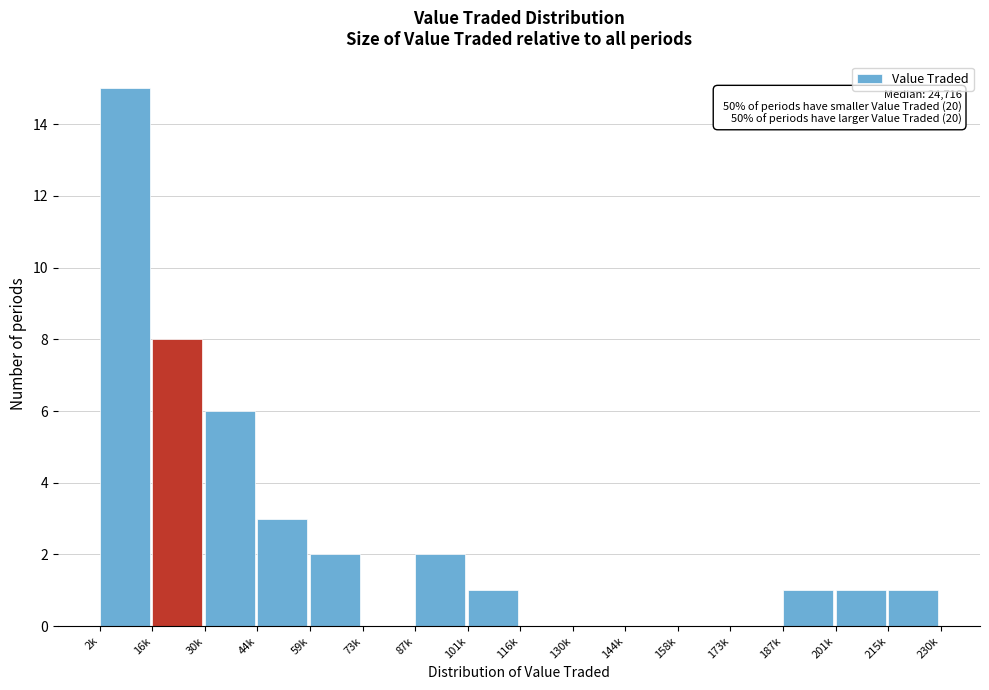

Reading left to right, transcribe all the data shown in this chart.

2k=15	16k=8	30k=6	44k=3	59k=2	73k=0	87k=2	101k=1	116k=0	130k=0	144k=0	158k=0	173k=0	187k=1	201k=1	215k=1